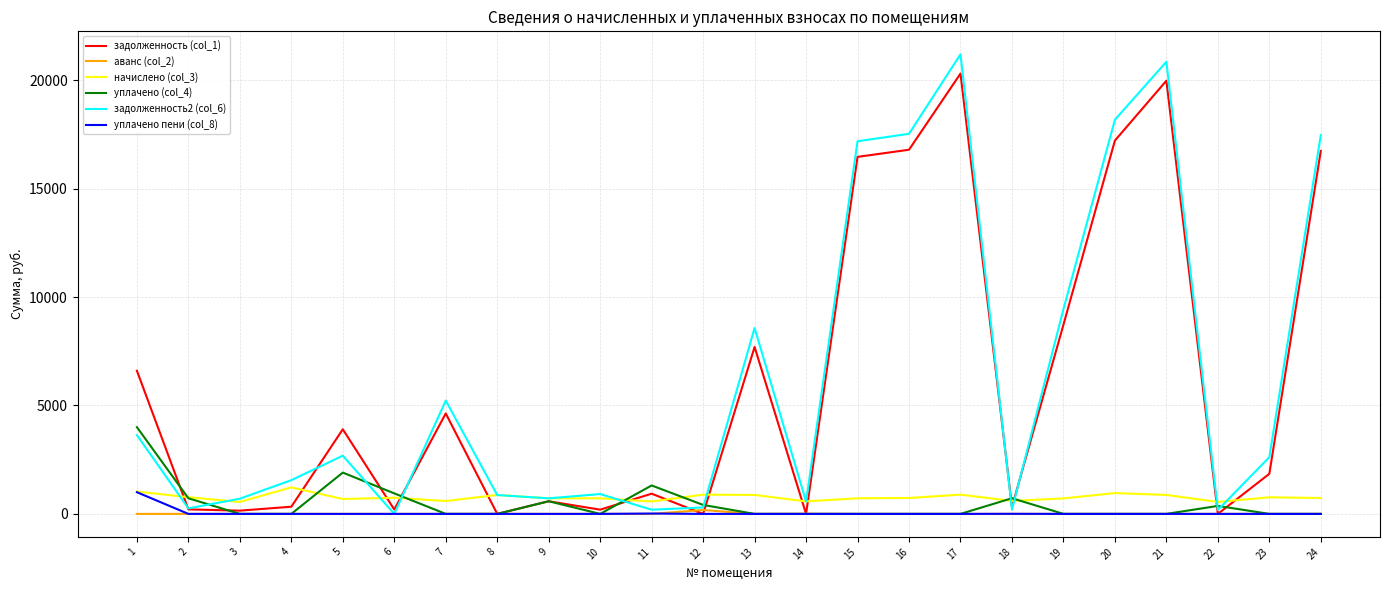

Is the value of уплачено (col_4) at 8 greater than the value of задолженность (col_1) at 2?

No